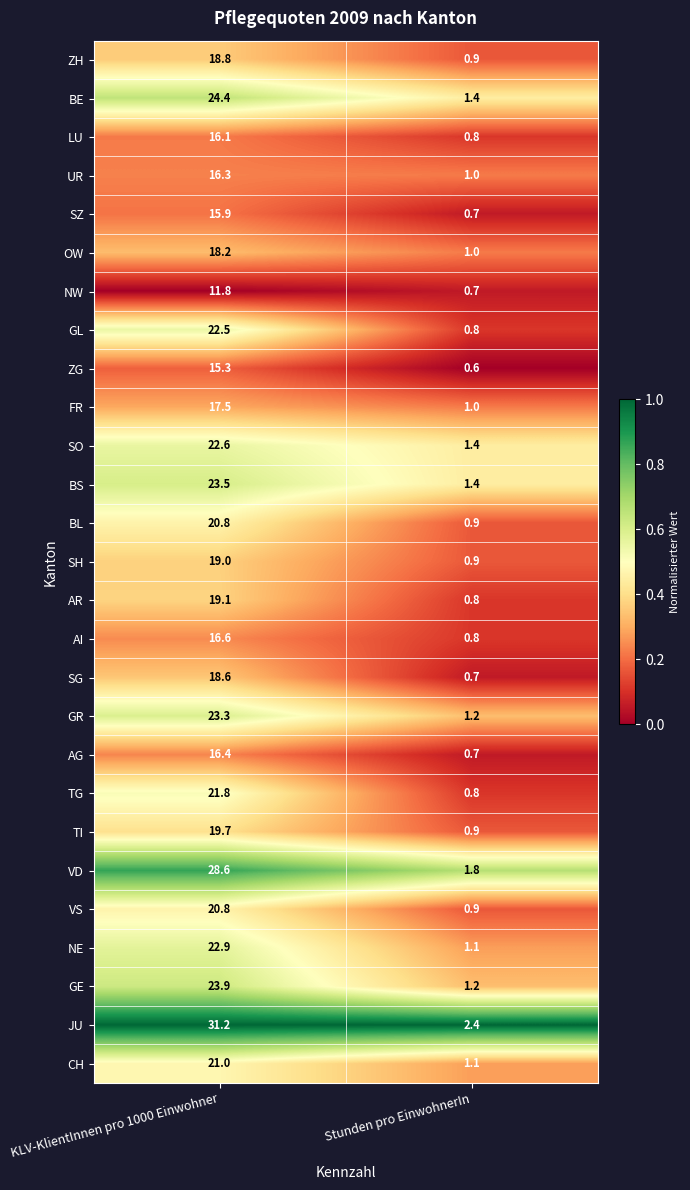

Is it true that TG equals 21.8 at KLV-KlientInnen pro 1000 Einwohner?

True